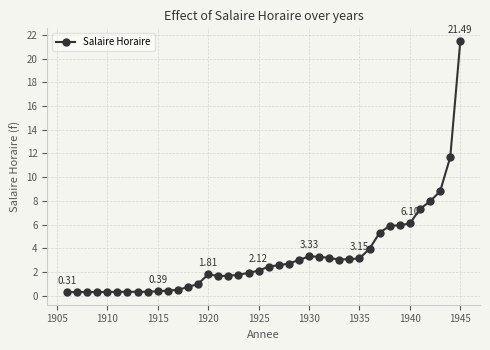

How many data points does each series have?

40